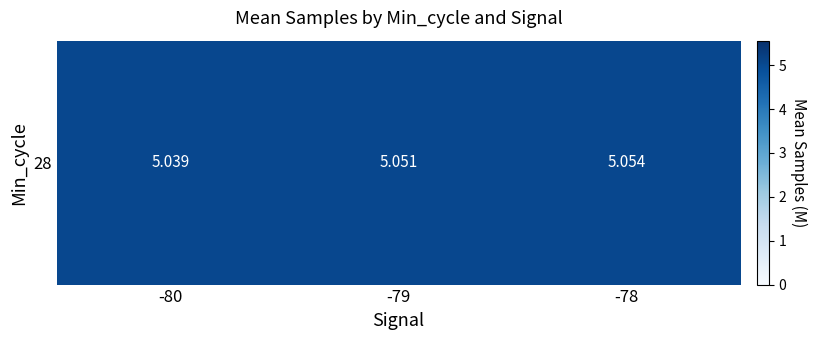

List the labels in order of value, largest first.

-78, -79, -80